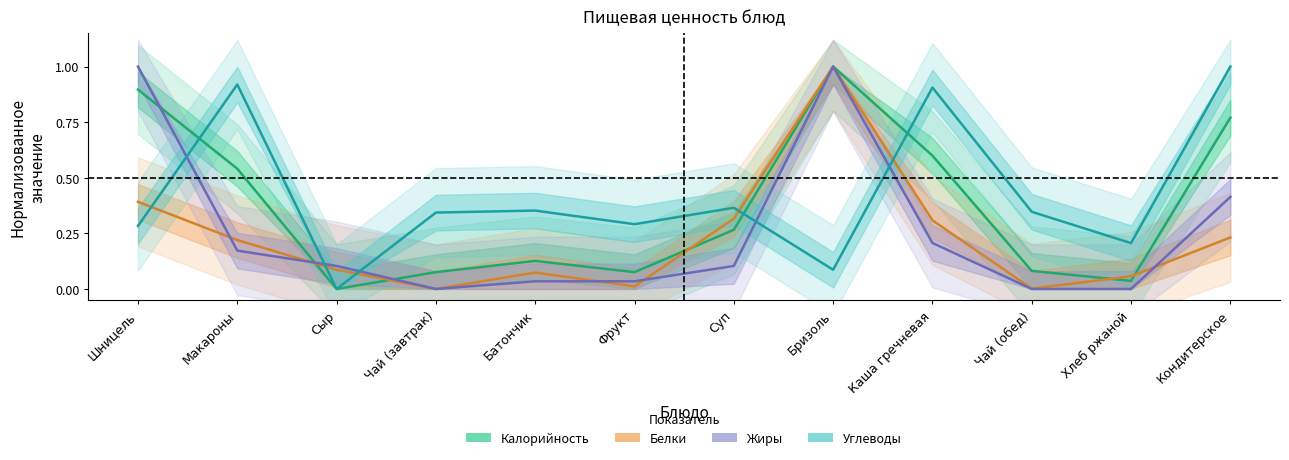

Between Шницель and Батончик, which series saw the biggest shift?

Жиры